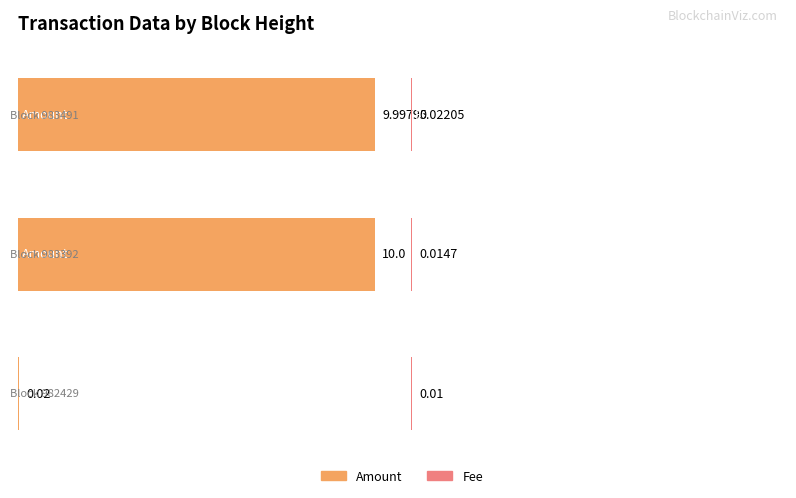

What is the value of the Amount bar at the 1st from the left?

10.0